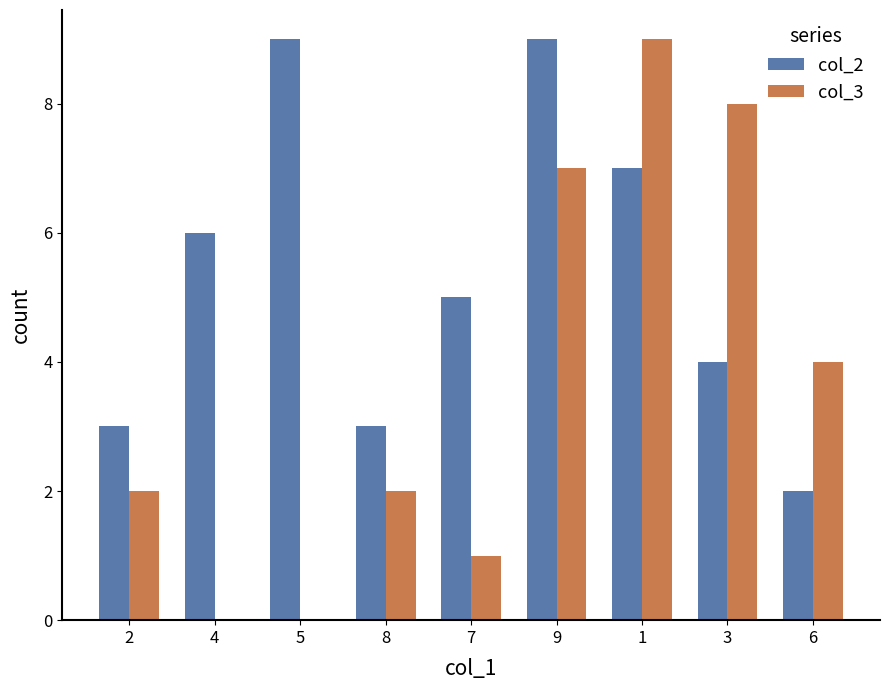

Between 5 and 9, which series saw the biggest shift?

col_3